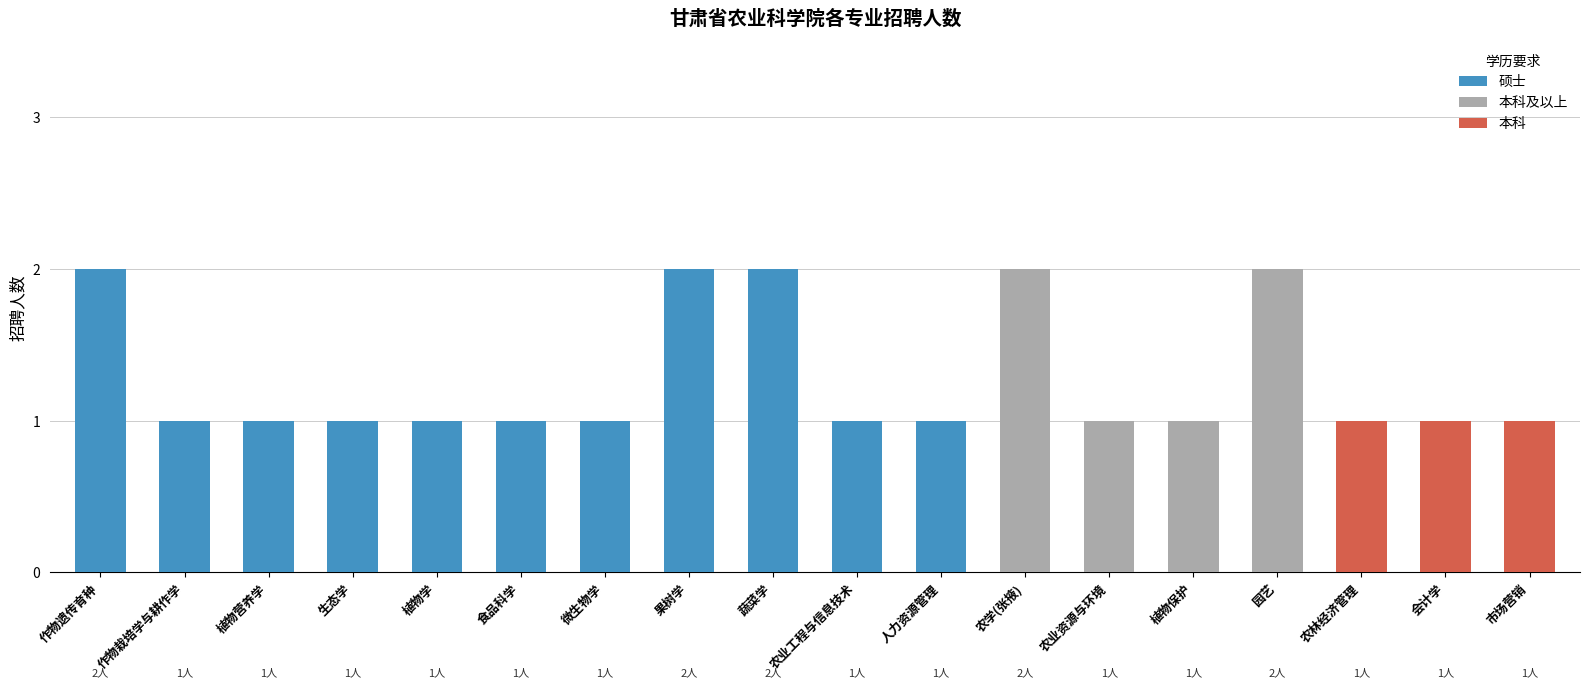

Reading left to right, transcribe all the data shown in this chart.

2	1	1	1	1	1	1	2	2	1	1	2	1	1	2	1	1	1